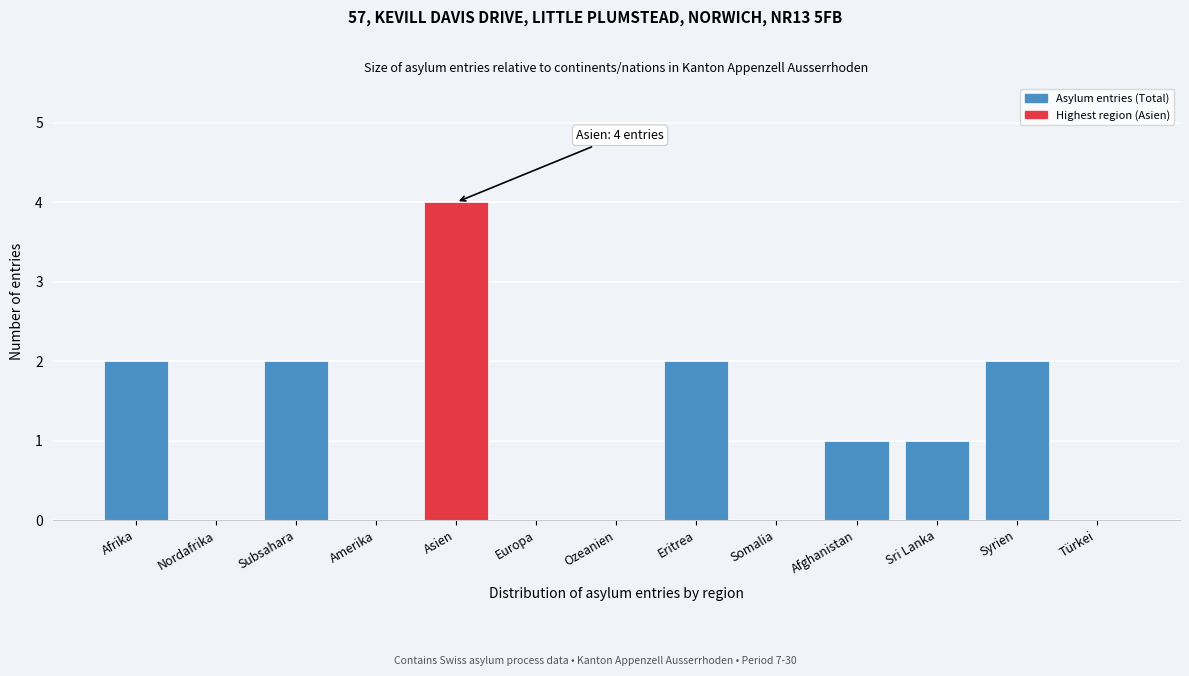

Reading left to right, what are all the values shown in this chart?

Afrika=2	Nordafrika=0	Subsahara=2	Amerika=0	Asien=4	Europa=0	Ozeanien=0	Eritrea=2	Somalia=0	Afghanistan=1	Sri Lanka=1	Syrien=2	Türkei=0